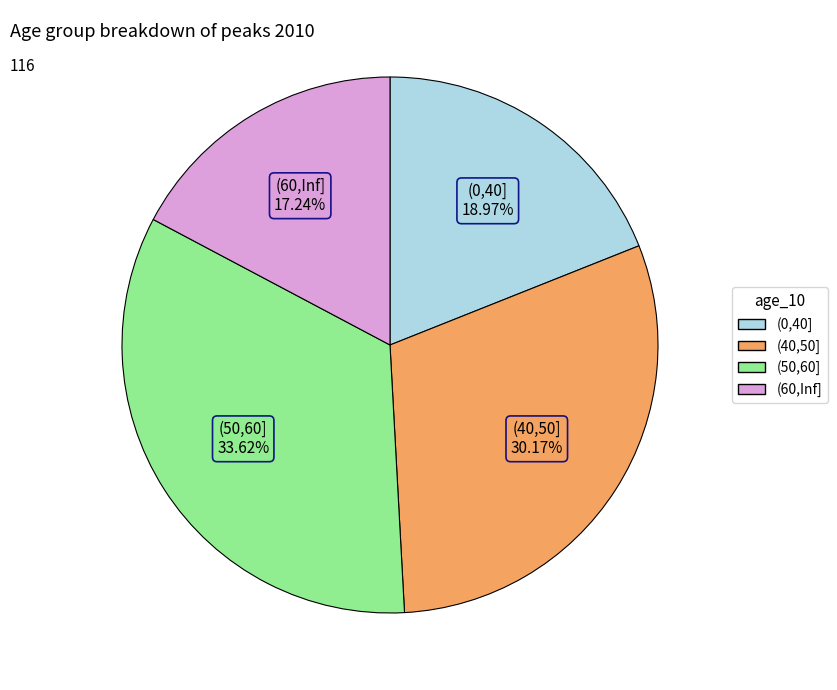

What percentage is NOT represented by (50,60]?

66.4%